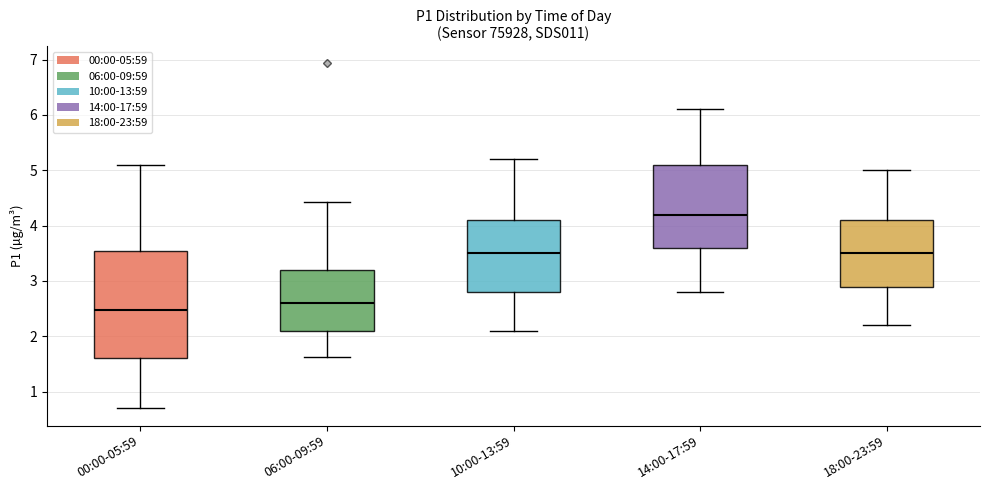

Where does the upper whisker of the box for 18:00-23:59 end on the y-axis? The values are not printed on the chart, so give them approximately, as read against the axis.

5.0